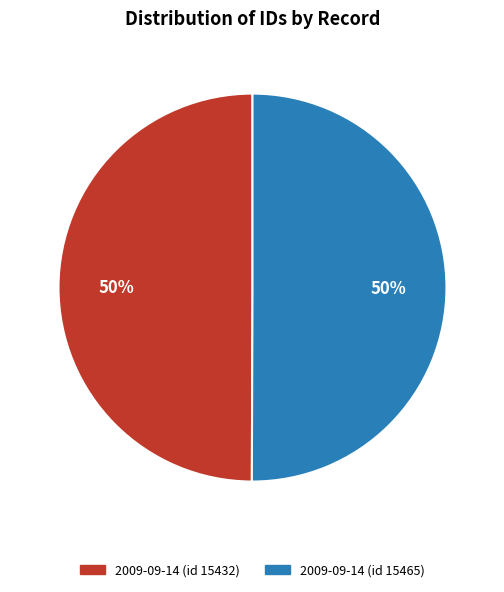

Is the sum of 2009-09-14 (id 15465) and 2009-09-14 (id 15432) greater than half?

Yes